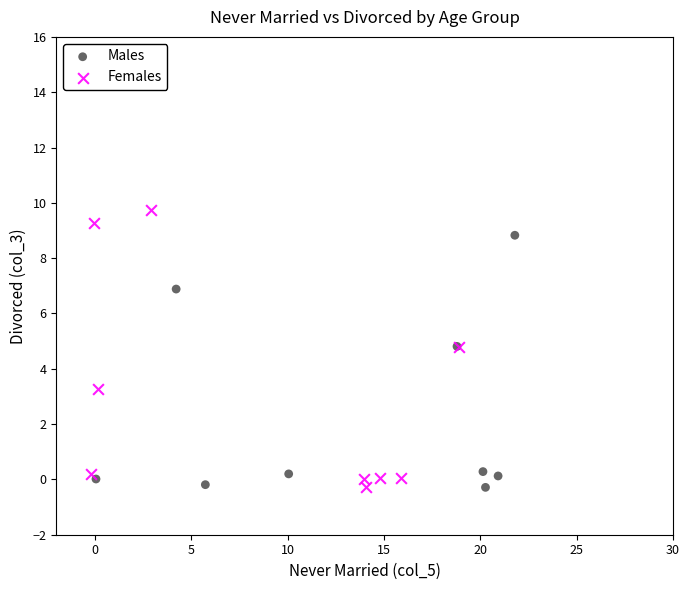

Which series has the widest spread of Y values?

Females